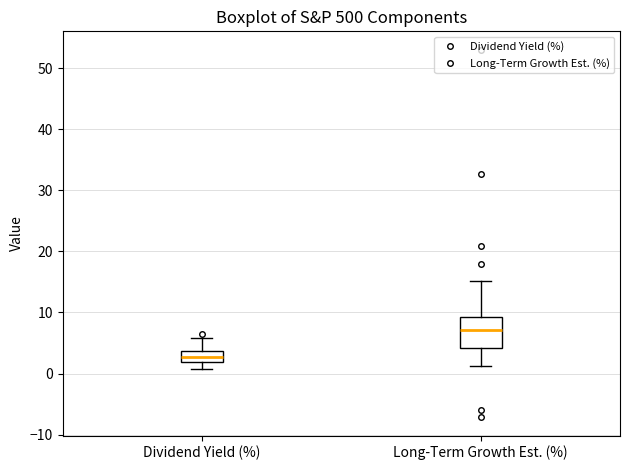

Which box's median line is the lowest?

Dividend Yield (%)